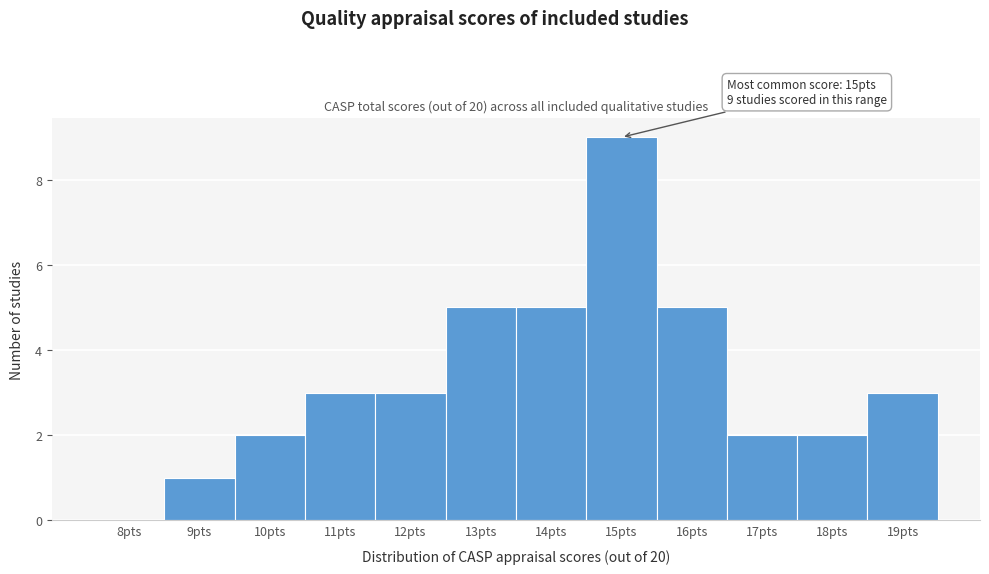

Reading left to right, list all the values displayed in this chart.

8pts=0	9pts=1	10pts=2	11pts=3	12pts=3	13pts=5	14pts=5	15pts=9	16pts=5	17pts=2	18pts=2	19pts=3